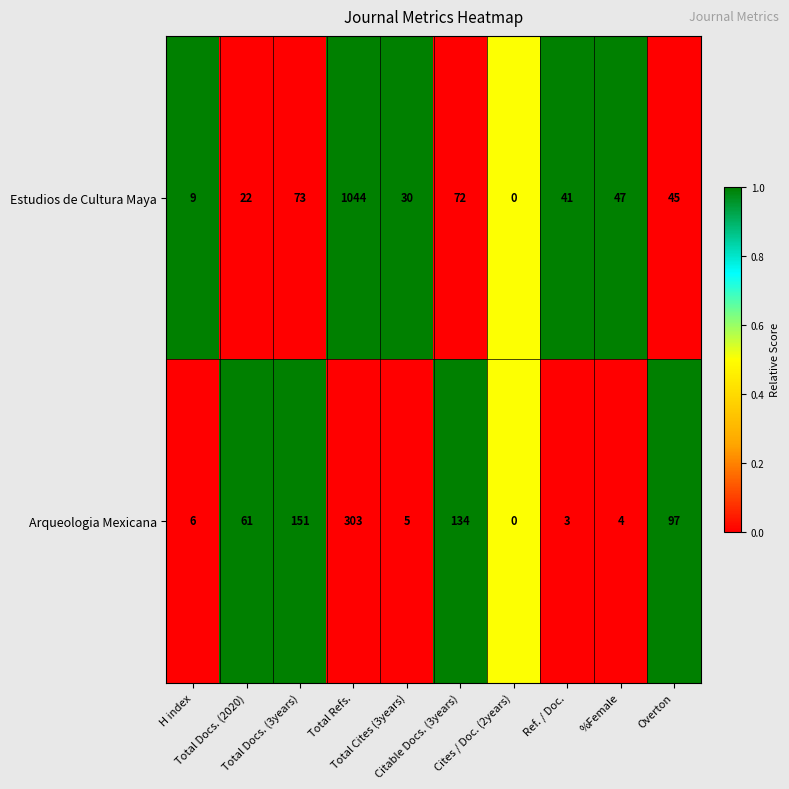

Which series has the largest total across all categories?

Estudios de Cultura Maya